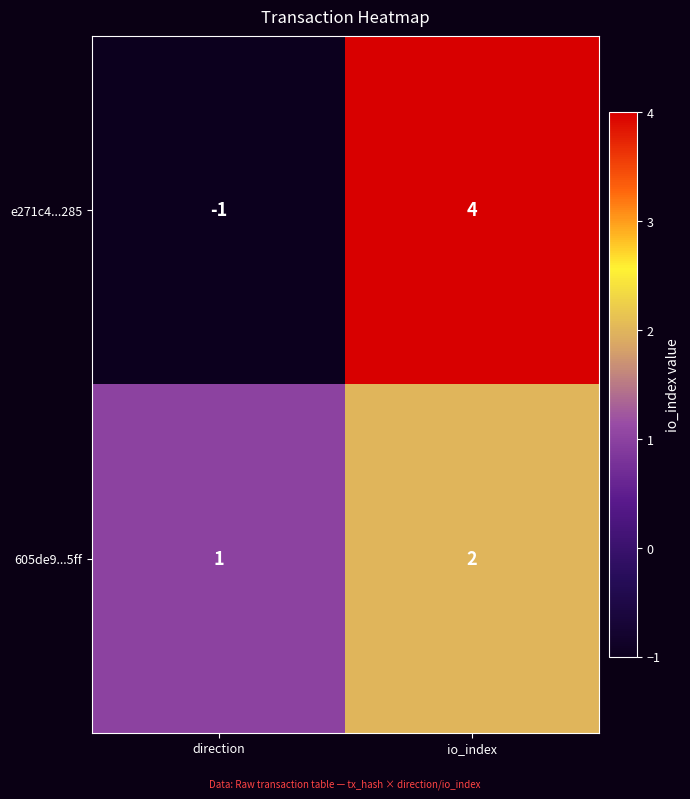

Reading left to right, list all the values displayed in this chart.

e271c4...285: -1	4
605de9...5ff: 1	2